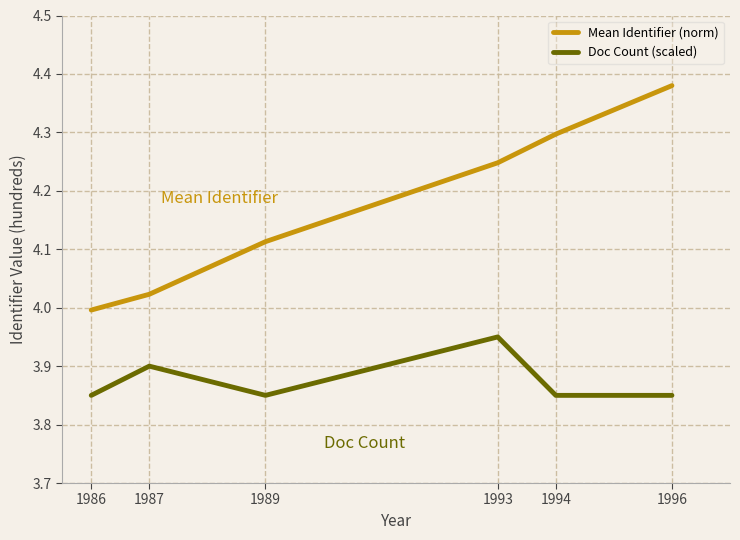

How many distinct data groups are displayed?

2